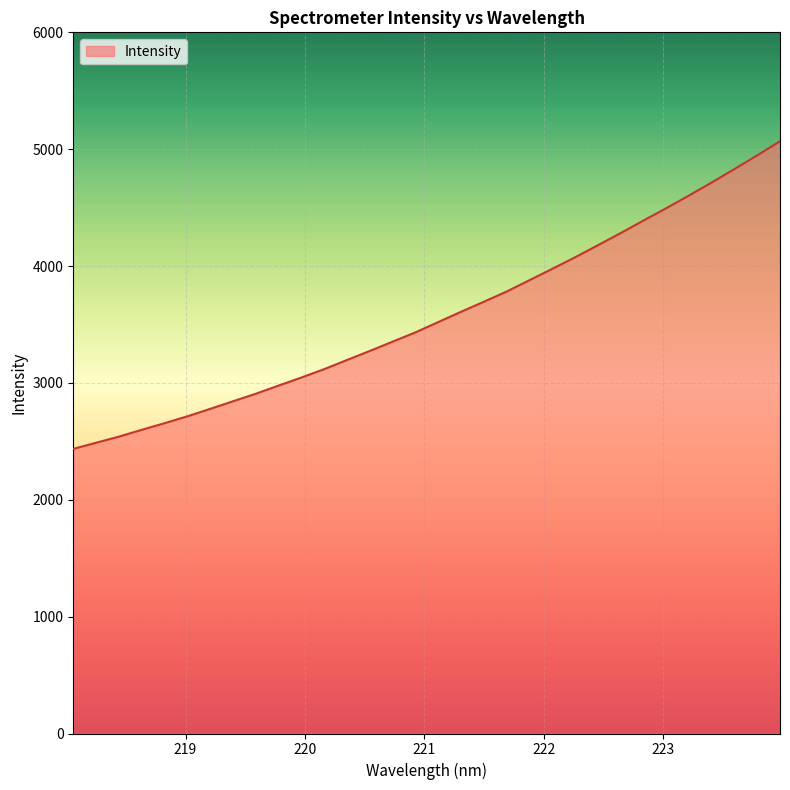

What is the difference between the maximum and minimum values?

2632.3